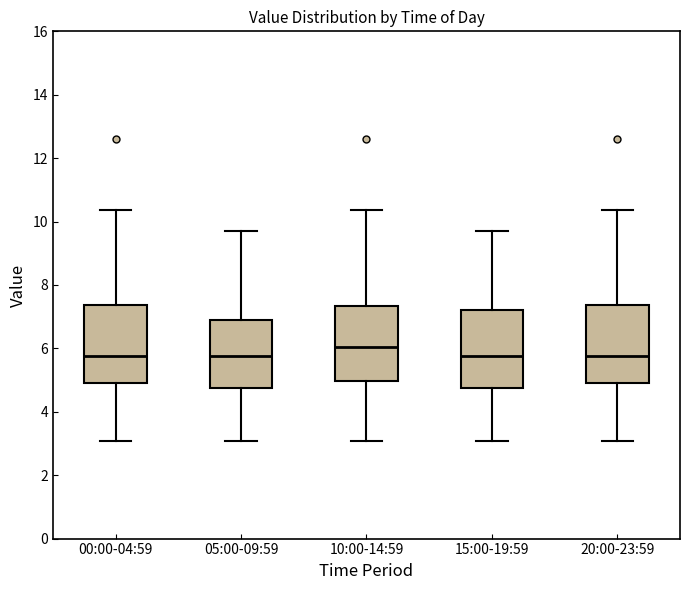

Reading left to right, transcribe this box plot: for each box, give where its median line is, the range the box spans, and where its two whiskers end, as read against the y-axis. The values are not printed on the chart, so give them approximately, as read against the axis.

00:00-04:59: median 5.8, box 5.0 to 7.4, whiskers 3.0 to 10.4
05:00-09:59: median 5.8, box 4.8 to 6.8, whiskers 3.0 to 9.8
10:00-14:59: median 6.0, box 5.0 to 7.4, whiskers 3.0 to 10.4
15:00-19:59: median 5.8, box 4.8 to 7.2, whiskers 3.0 to 9.8
20:00-23:59: median 5.8, box 5.0 to 7.4, whiskers 3.0 to 10.4